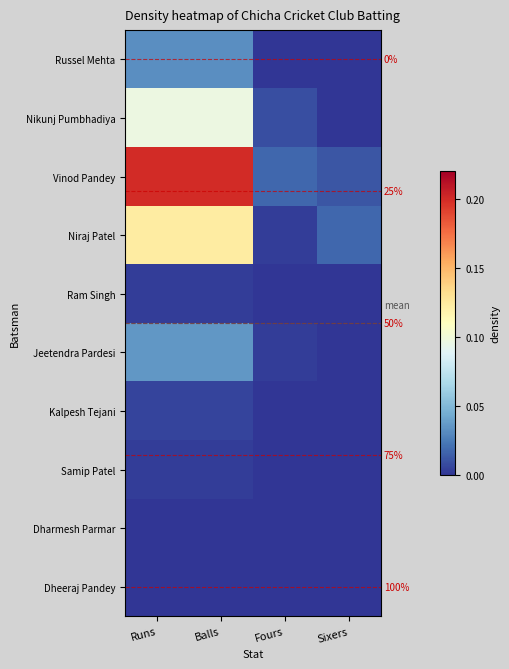

Rank the series by their maximum value, from highest to lowest.

Vinod Pandey, Niraj Patel, Nikunj Pumbhadiya, Jeetendra Pardesi, Russel Mehta, Kalpesh Tejani, Ram Singh, Samip Patel, Dharmesh Parmar, Dheeraj Pandey